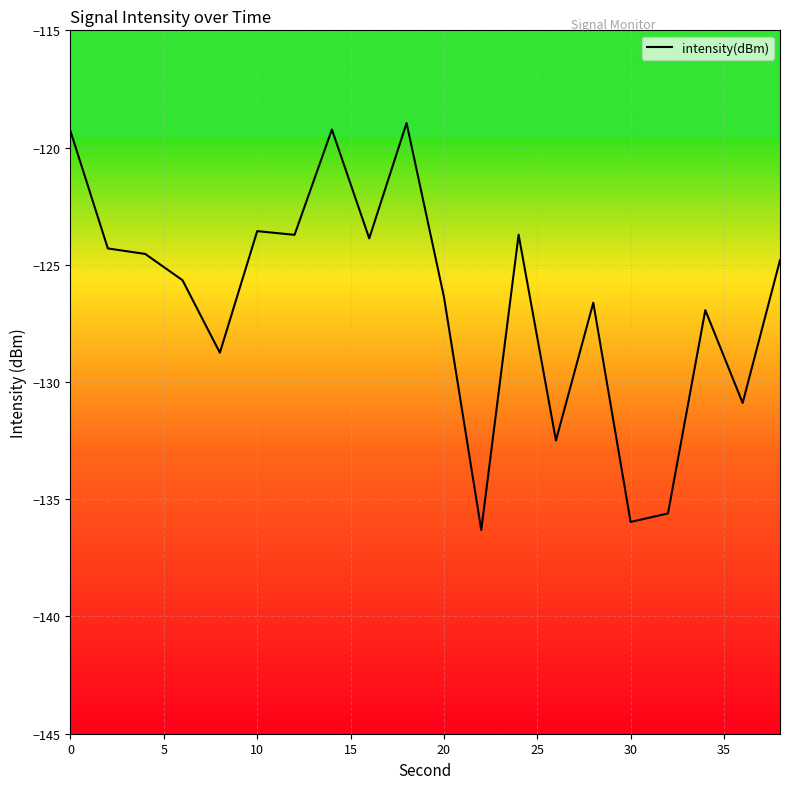

Count the number of values greater than -124.

7